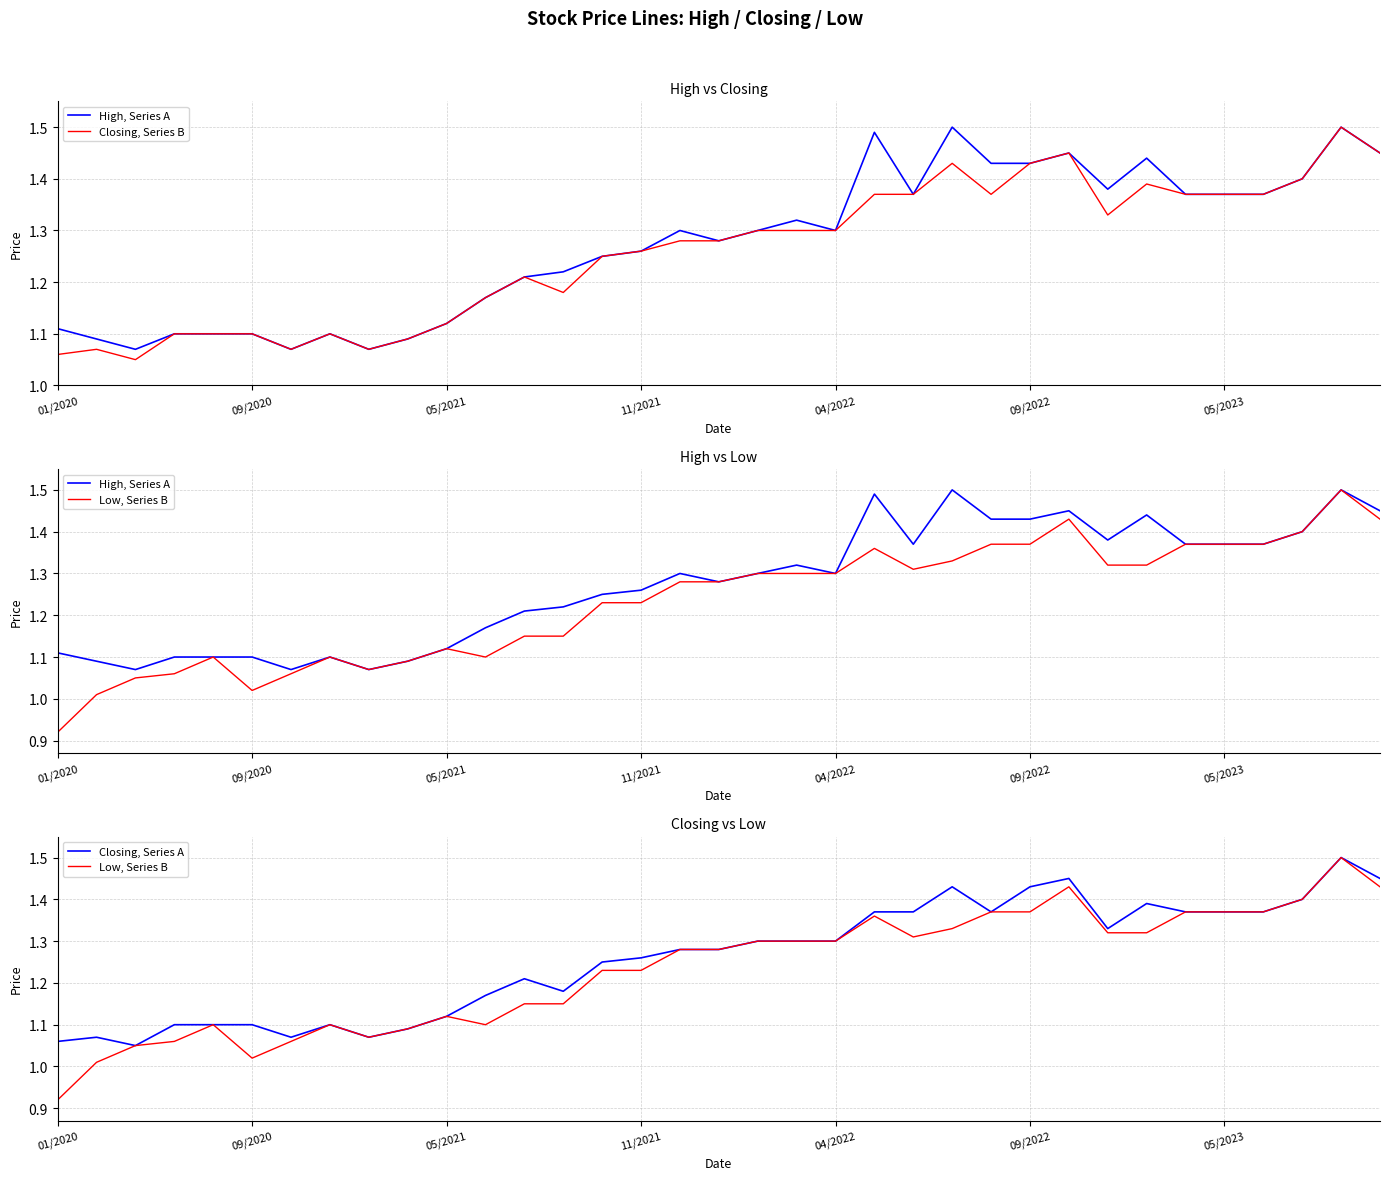

Which series has the widest spread of values?

Low, Series B